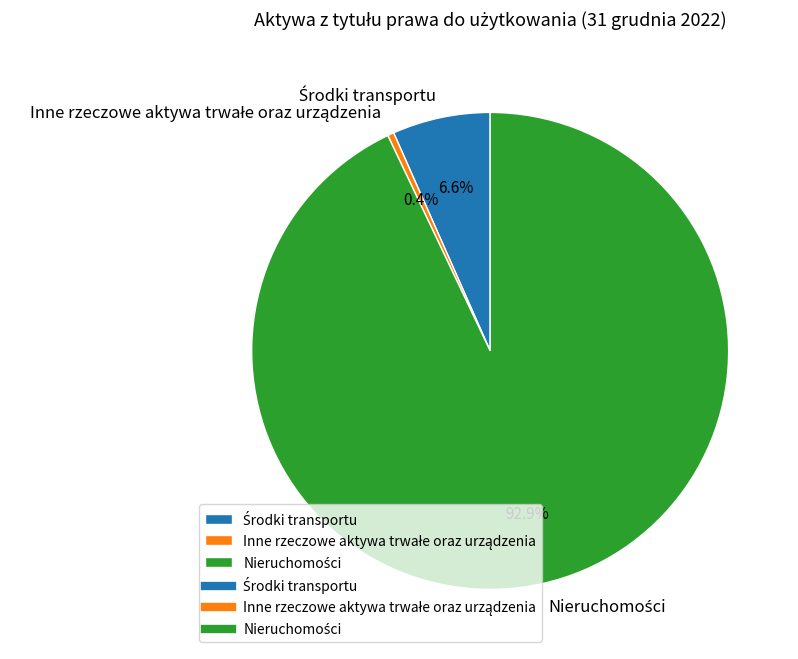

Is there any slice that represents more than half of the pie?

Yes